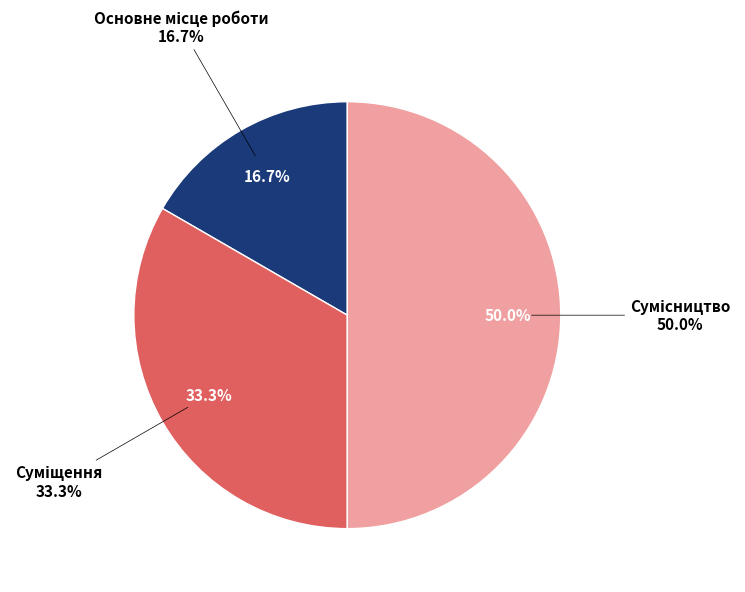

Is Сумісництво the majority of the pie?

No